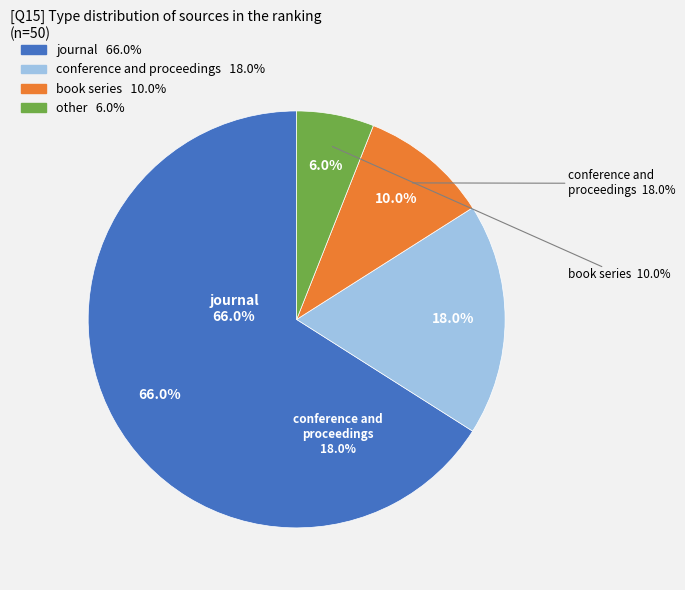

Which slice is the largest?

journal